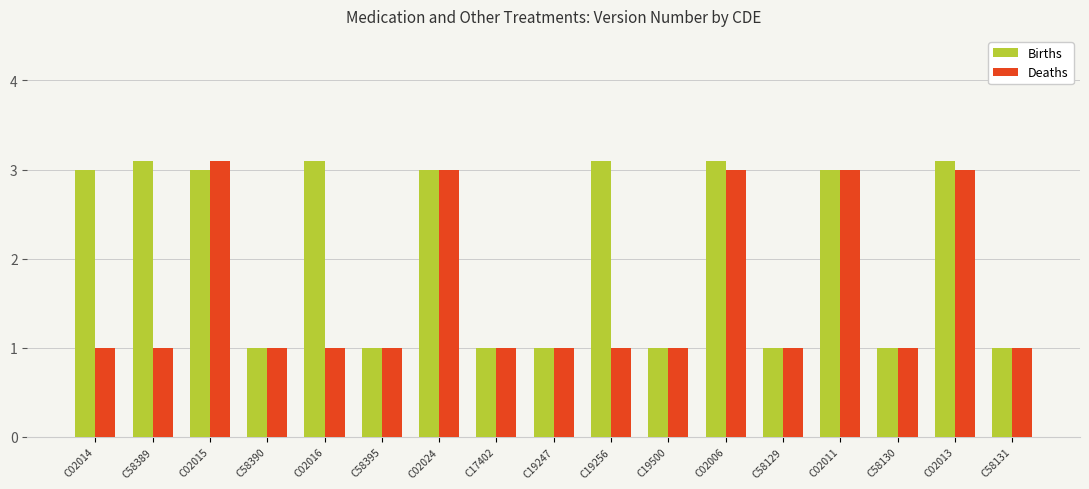

What is the difference between the maximum and second lowest values in the Deaths series?

2.1